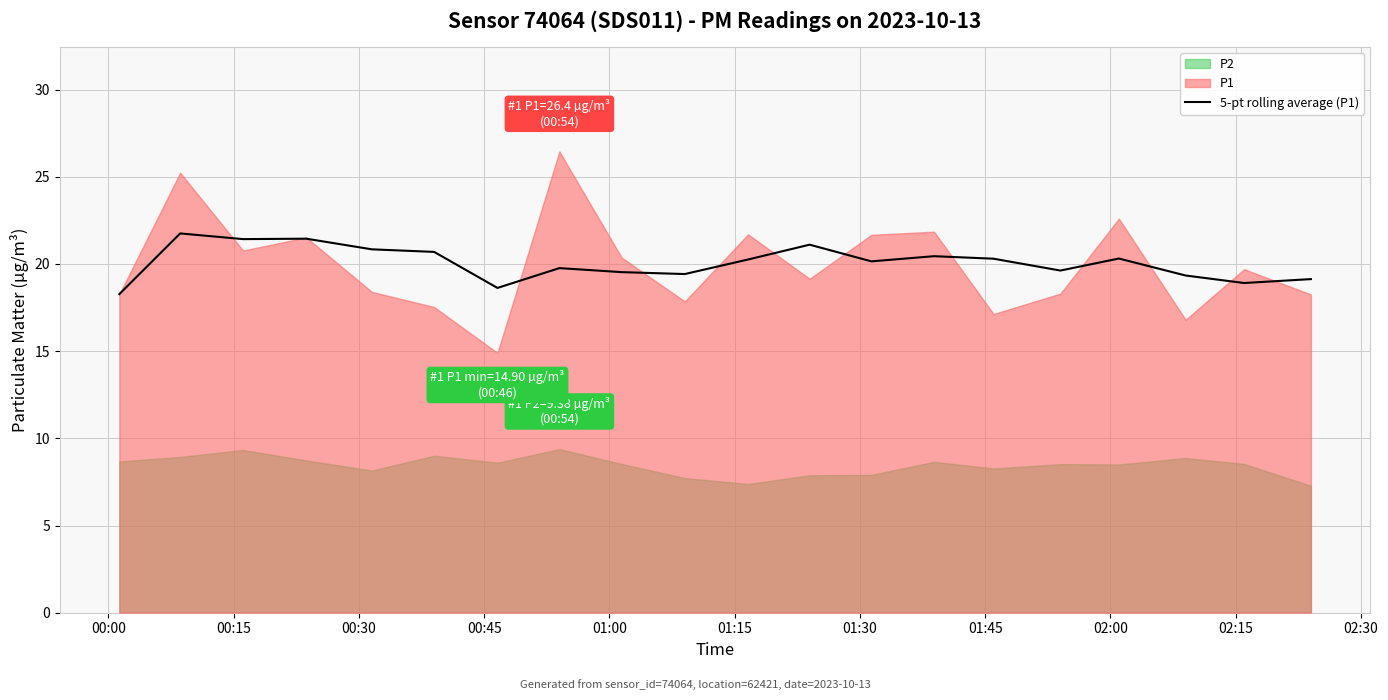

What is the change in value from 01:00 to 11?

+0.3